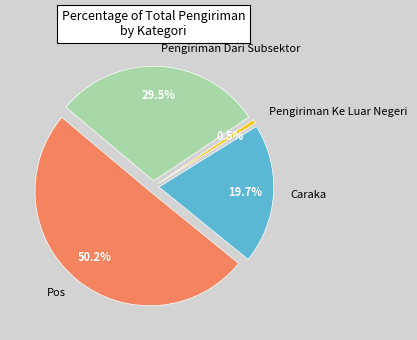

Combined, do Pengiriman Dari Subsektor and Pengiriman Ke Luar Negeri account for over 50%?

No